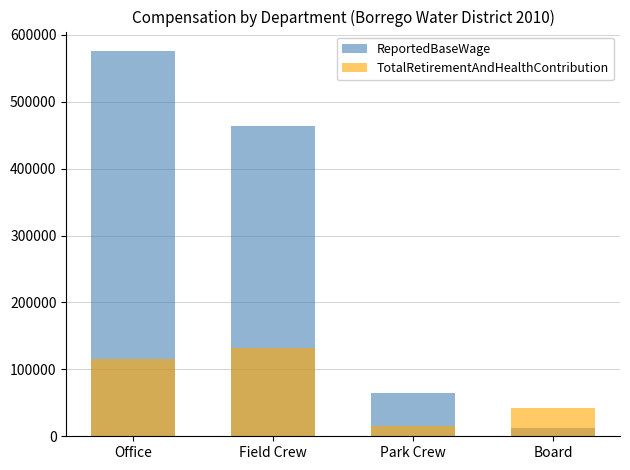

What position from the right is Office?

4